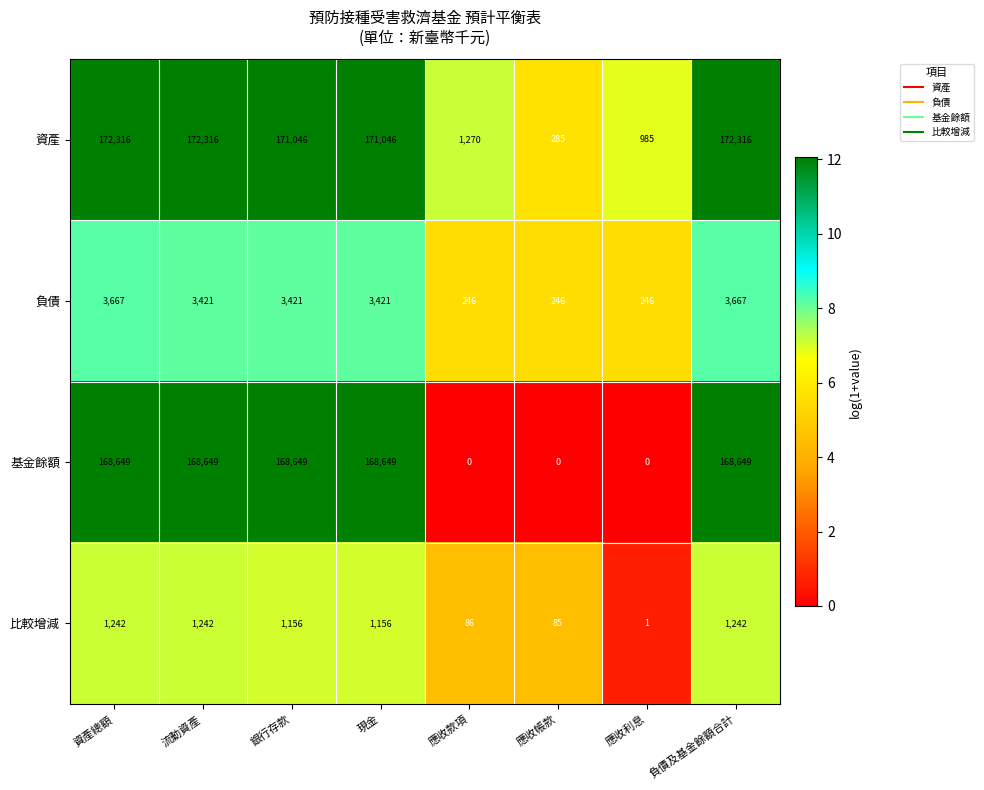

How many distinct data groups are displayed?

4